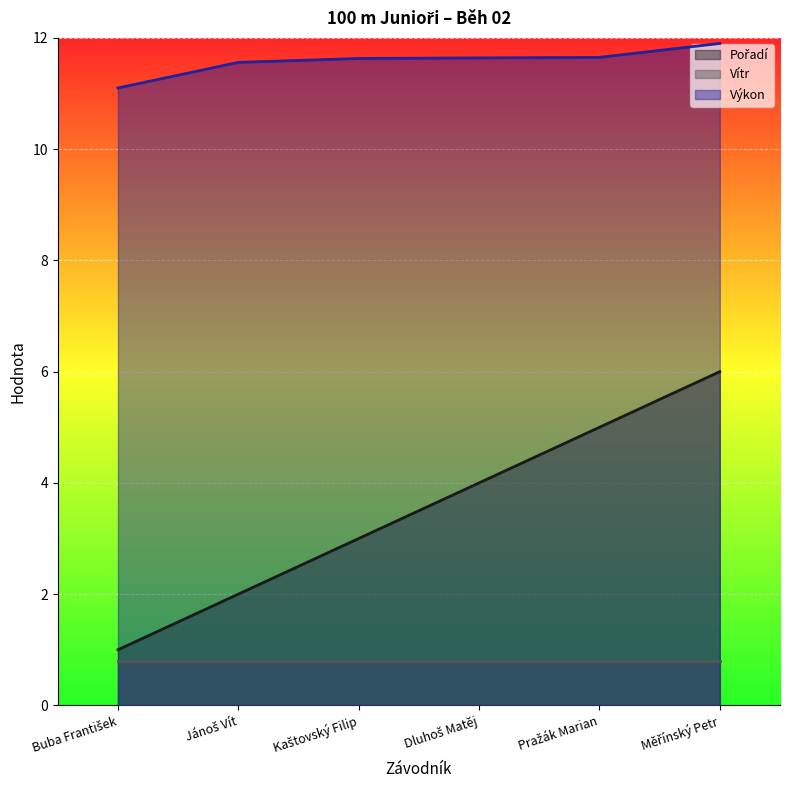

What is the approximate value of Výkon at Buba František?

11.1